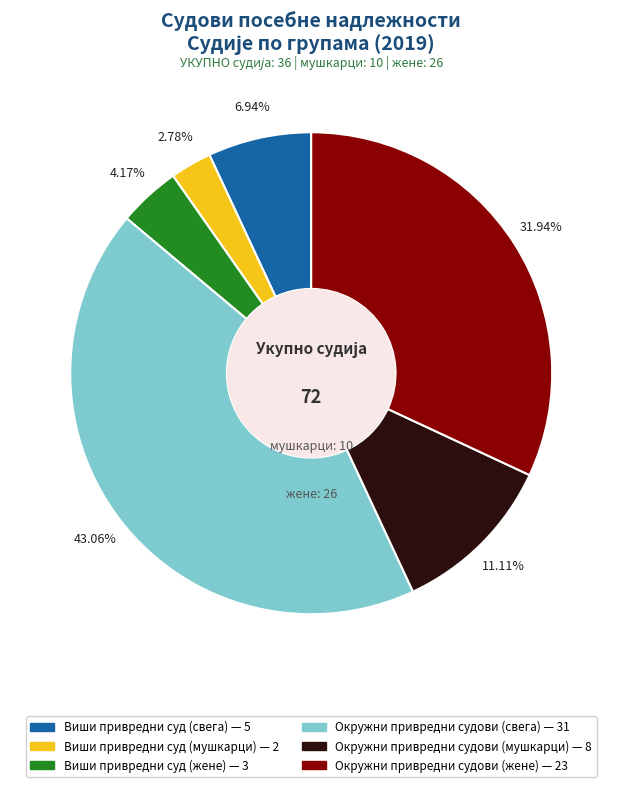

To the nearest percent, what percentage of the pie is Окружни привредни судови (жене)?

32%